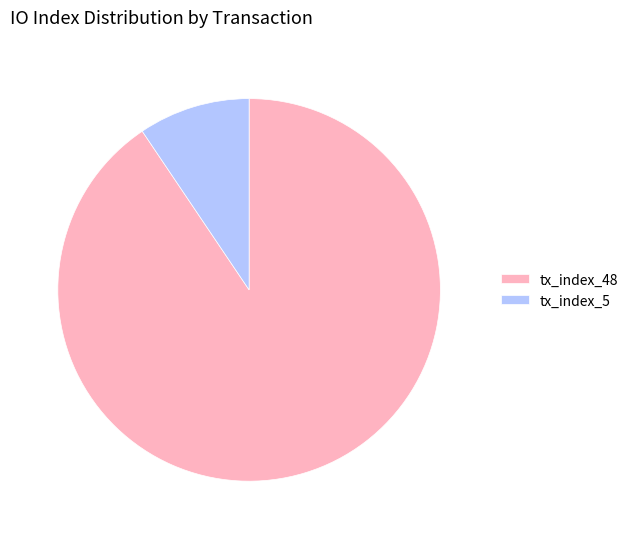

Which category has the smallest portion of the pie?

tx_index_5